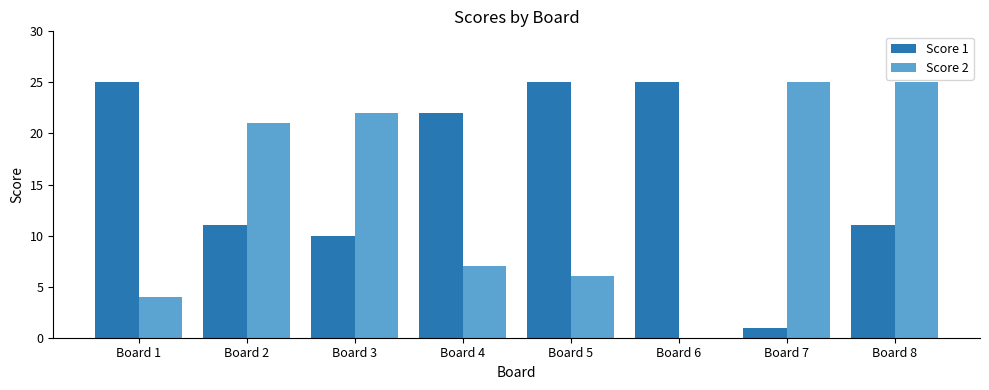

Is the value of Score 1 at Board 8 greater than the value of Score 2 at Board 8?

No